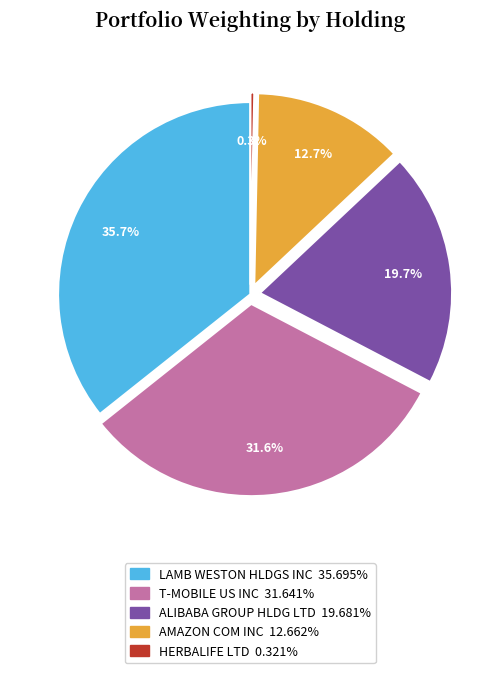

Is it true that T-MOBILE US INC is 32% of the pie?

True